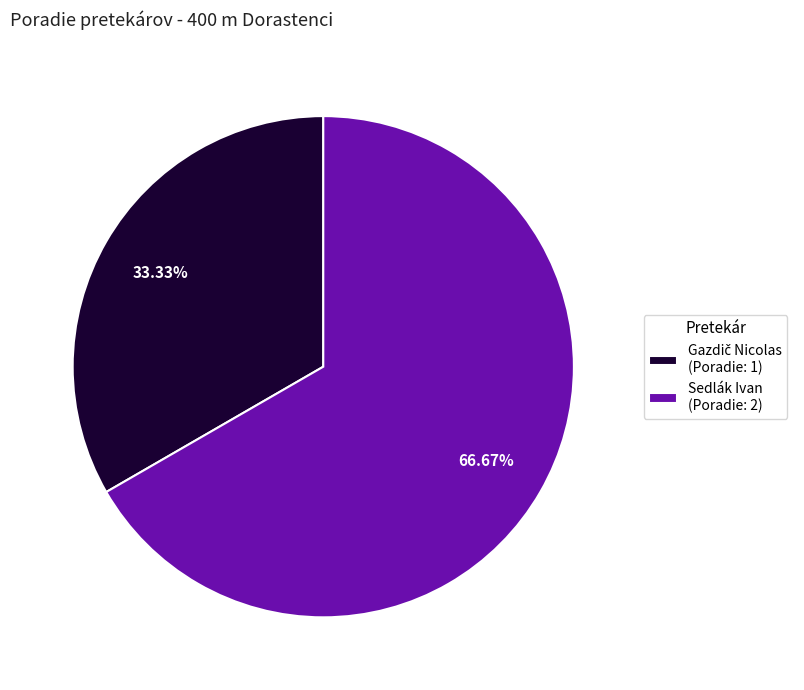

Does Sedlák Ivan (Poradie: 2) represent more than half of the total?

Yes